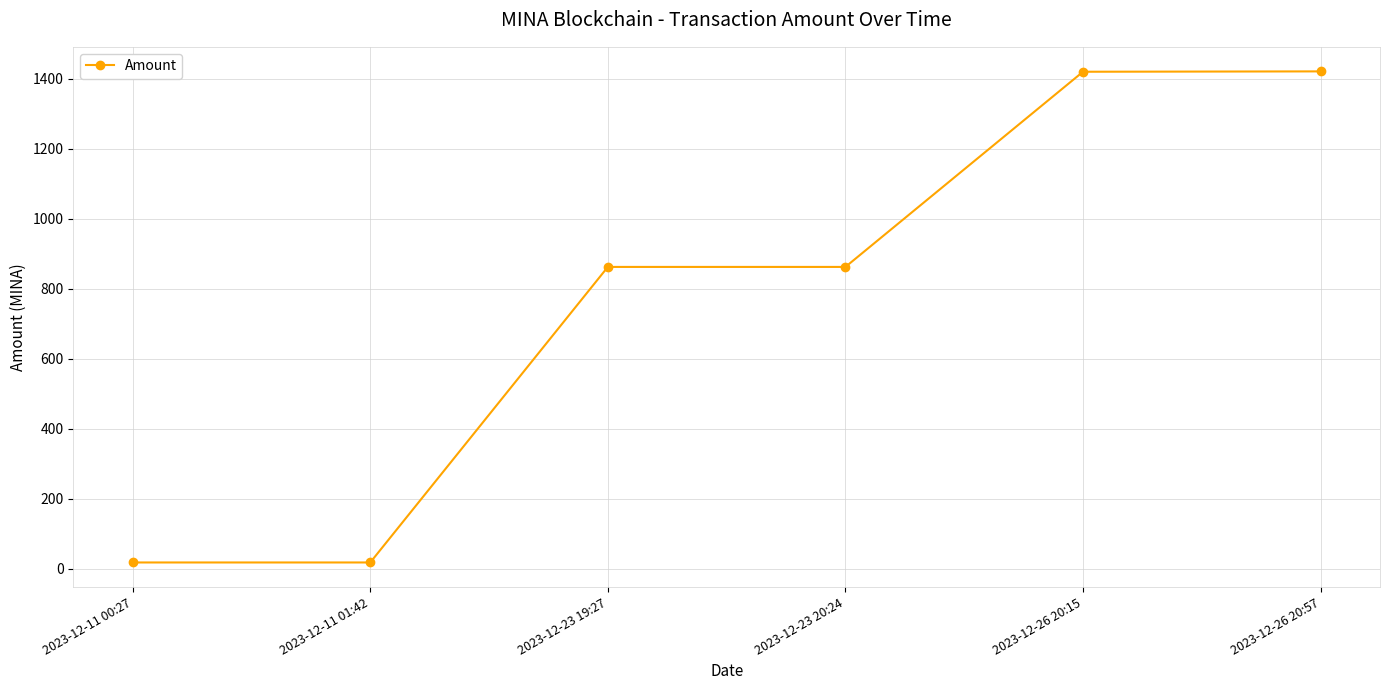

How many categories are shown in the chart?

6